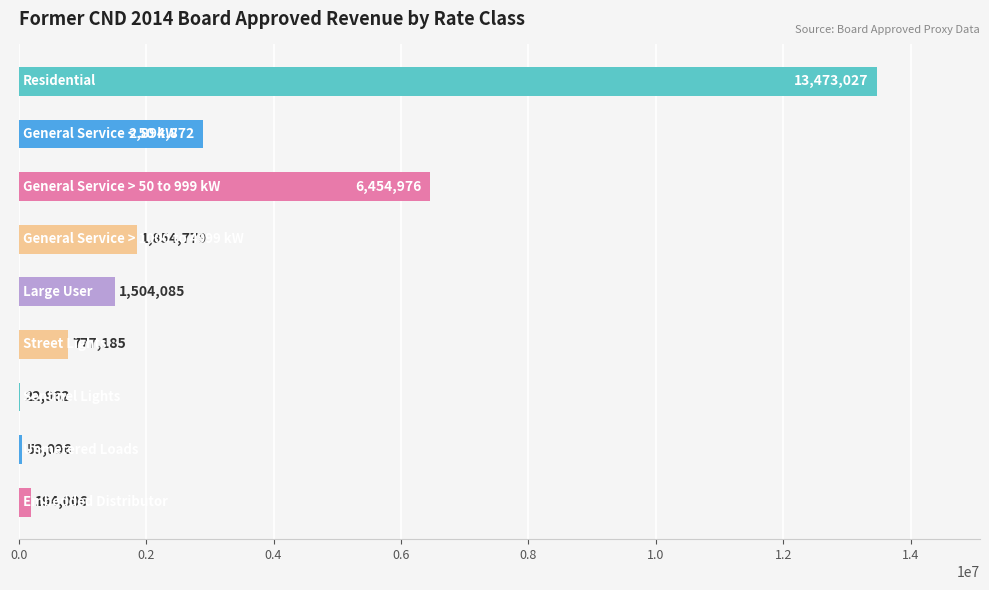

What is the greatest value displayed?

13473027